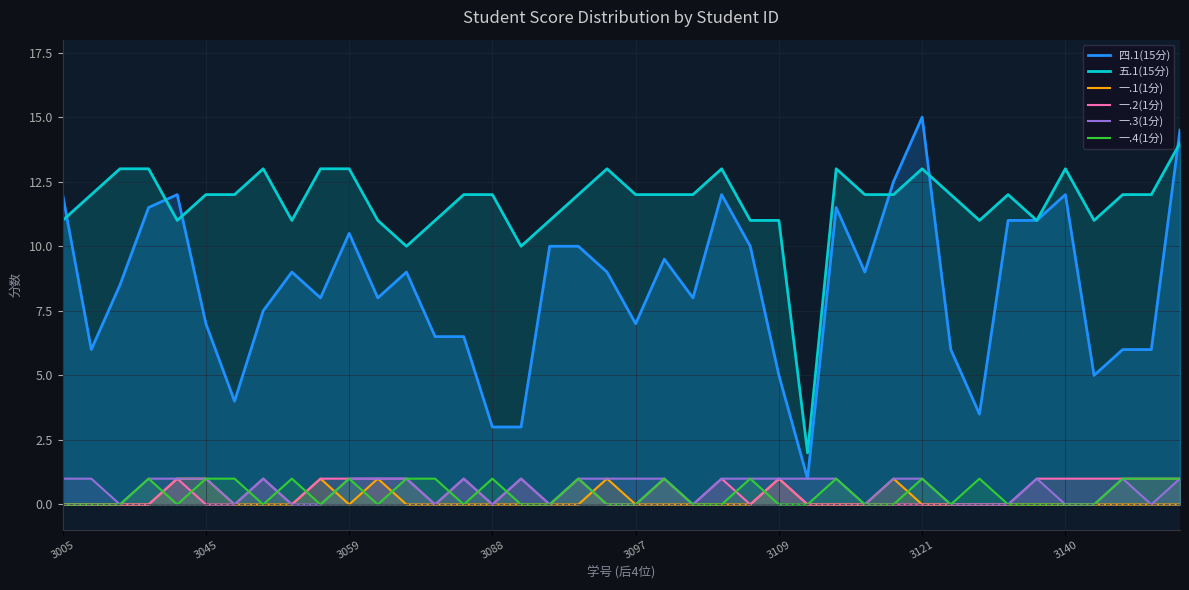

True or false: 一.2(1分) and 四.1(15分) cross at least once.

False